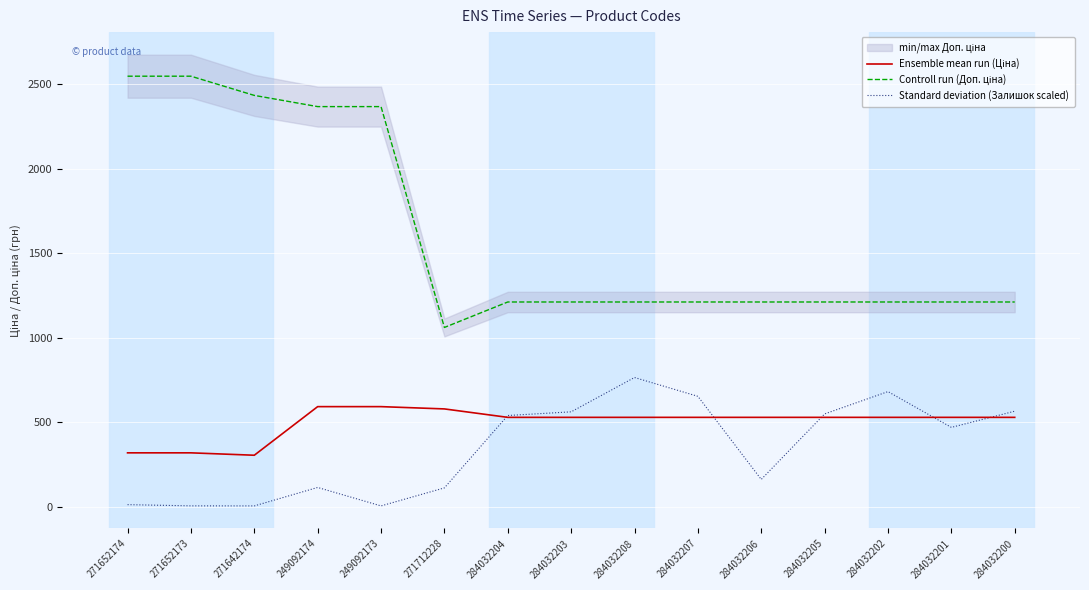

Which series has the widest spread of values?

Controll run (Доп. ціна)